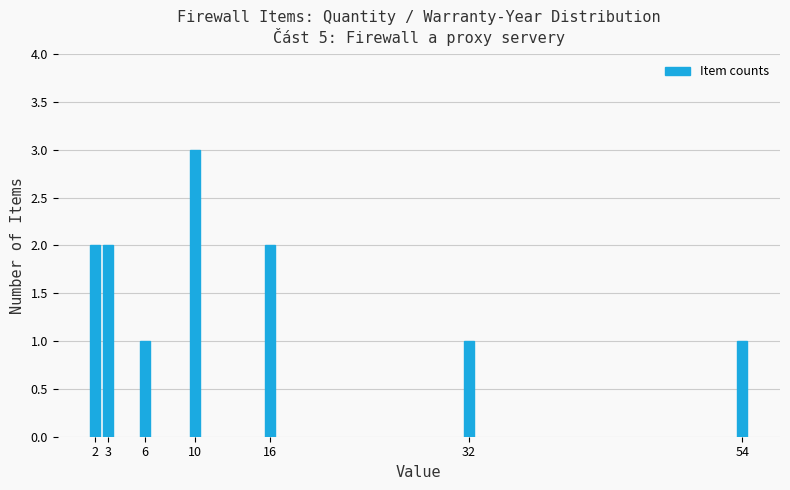

Reading left to right, extract all data points from this chart.

2	2	1	3	2	1	1